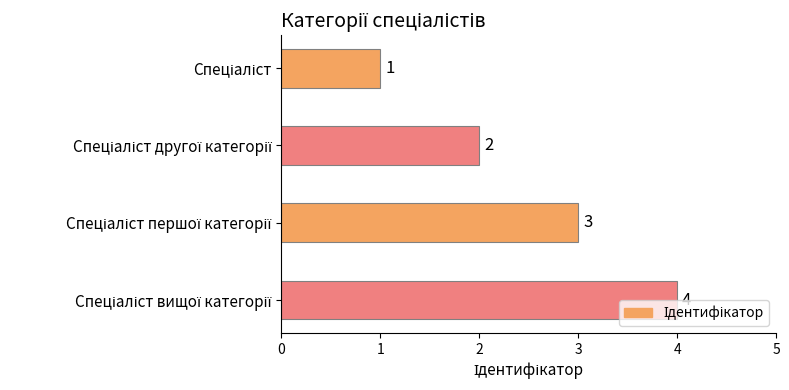

What is the value of the 1st bar from the top?

1